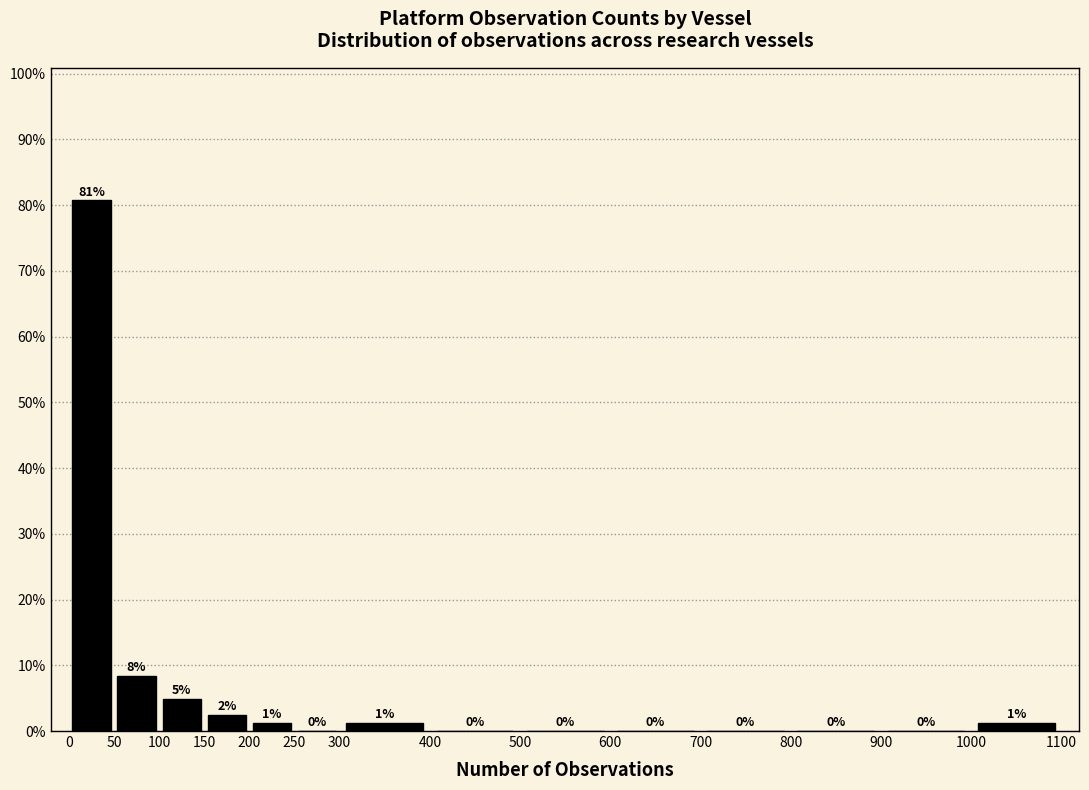

Over which range of the x-axis is the bar tallest?

0 to 50